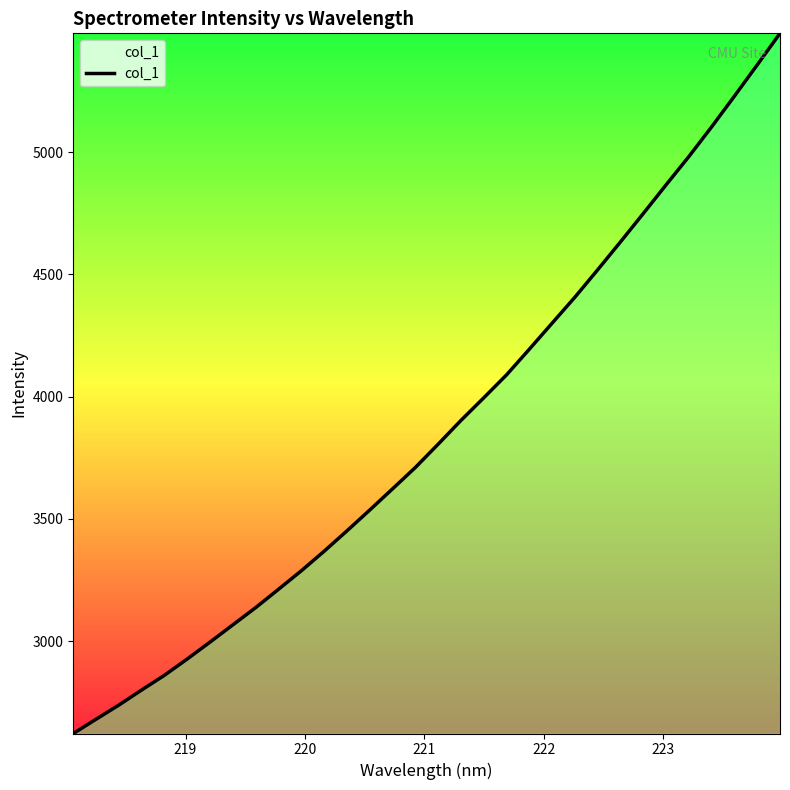

What is the greatest value displayed?

5486.2